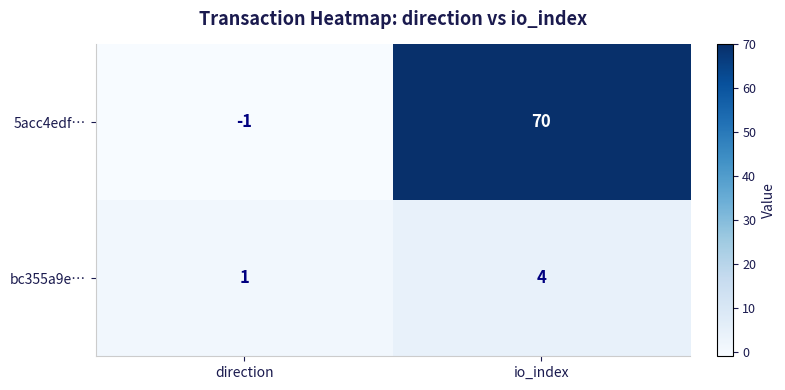

List the series in order of their overall mean, highest first.

5acc4edf…, bc355a9e…